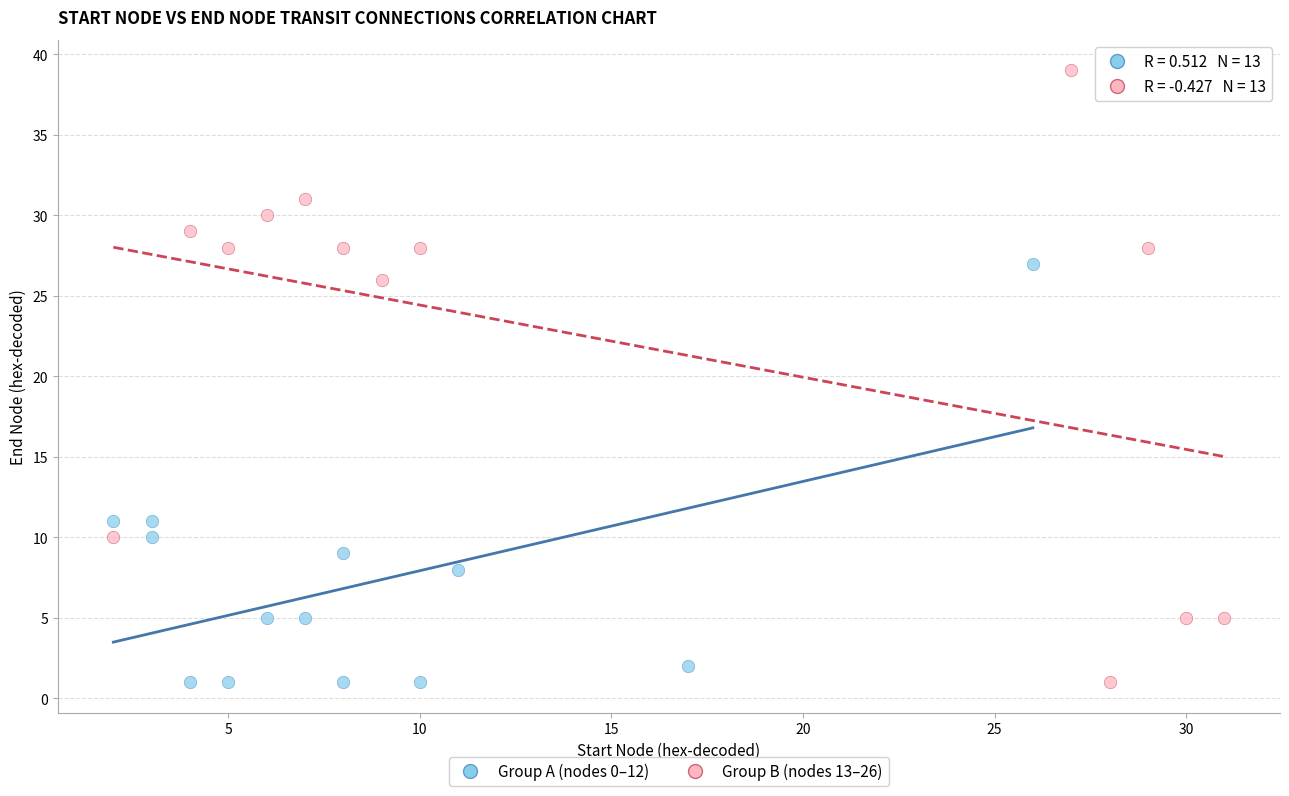

Which series has the widest spread of Y values?

Group B (nodes 13–26)